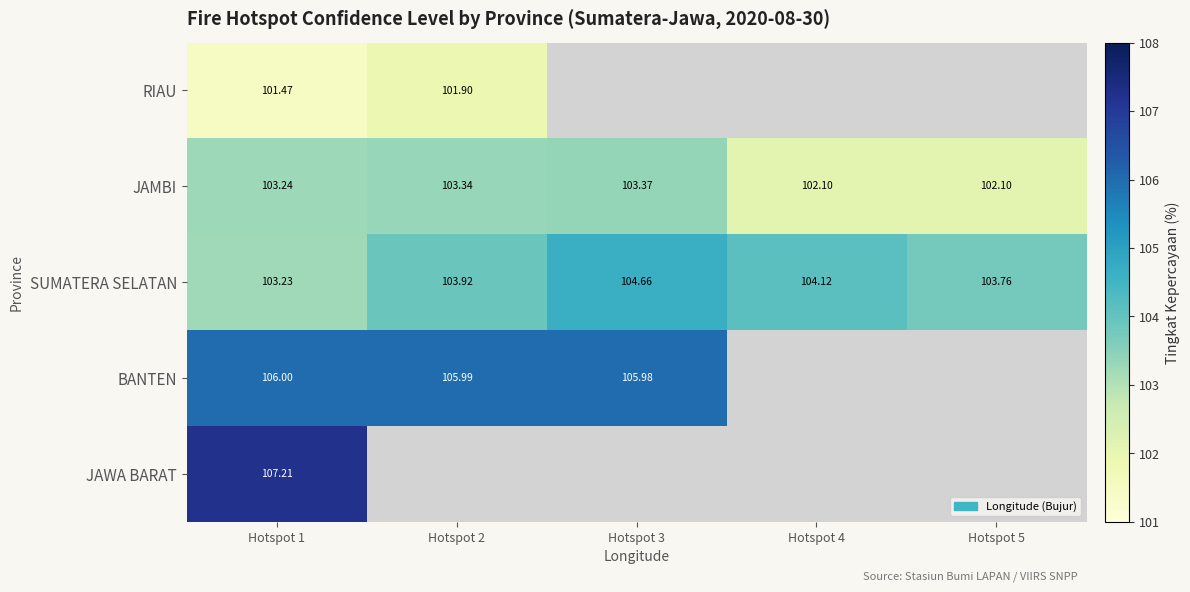

At how many categories does at least one series exceed 106?

1